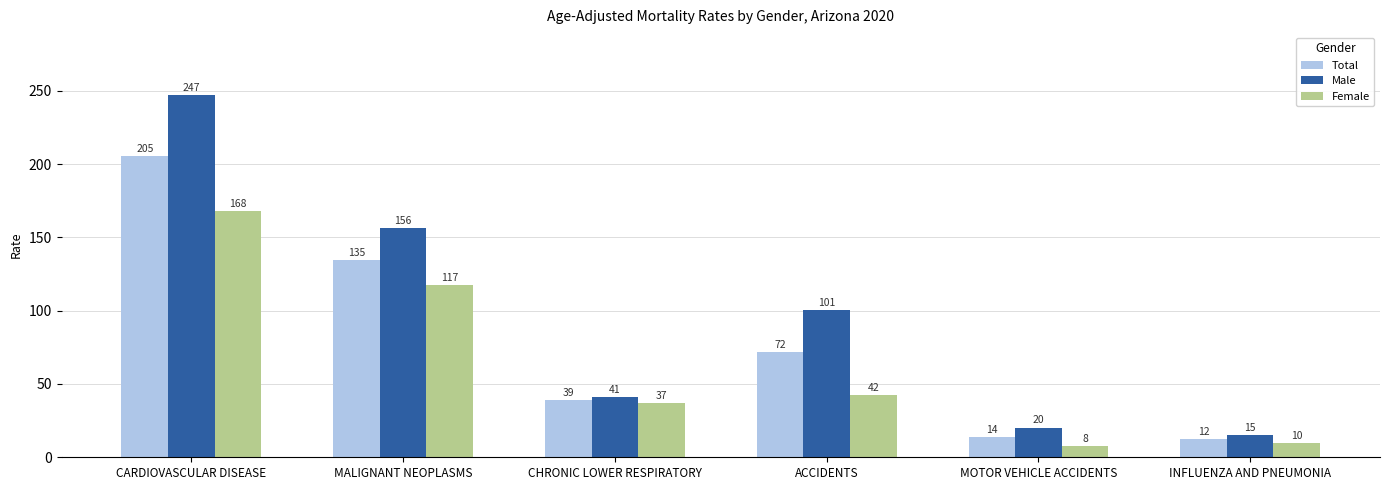

What position from the left is MALIGNANT NEOPLASMS?

2